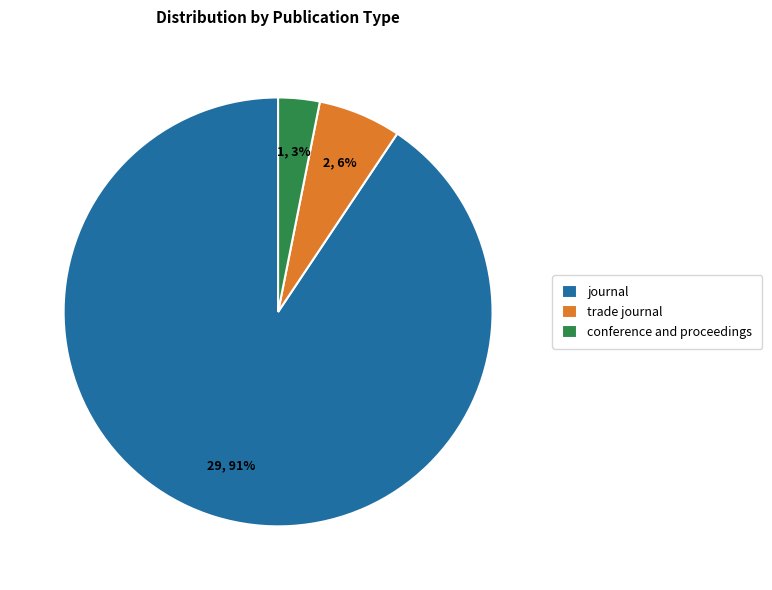

Which has a higher value, journal or conference and proceedings?

journal